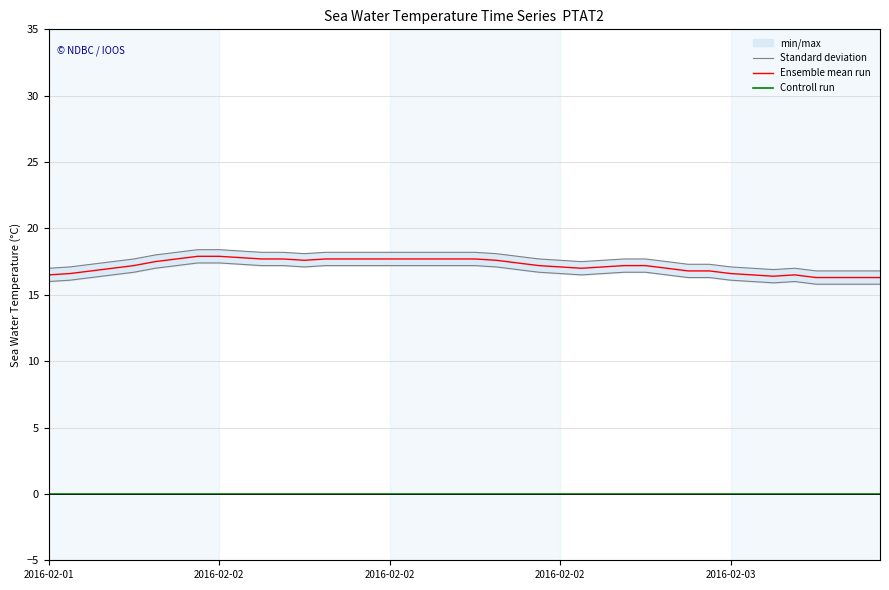

Between 2016-02-02 and 18, which is larger?

18